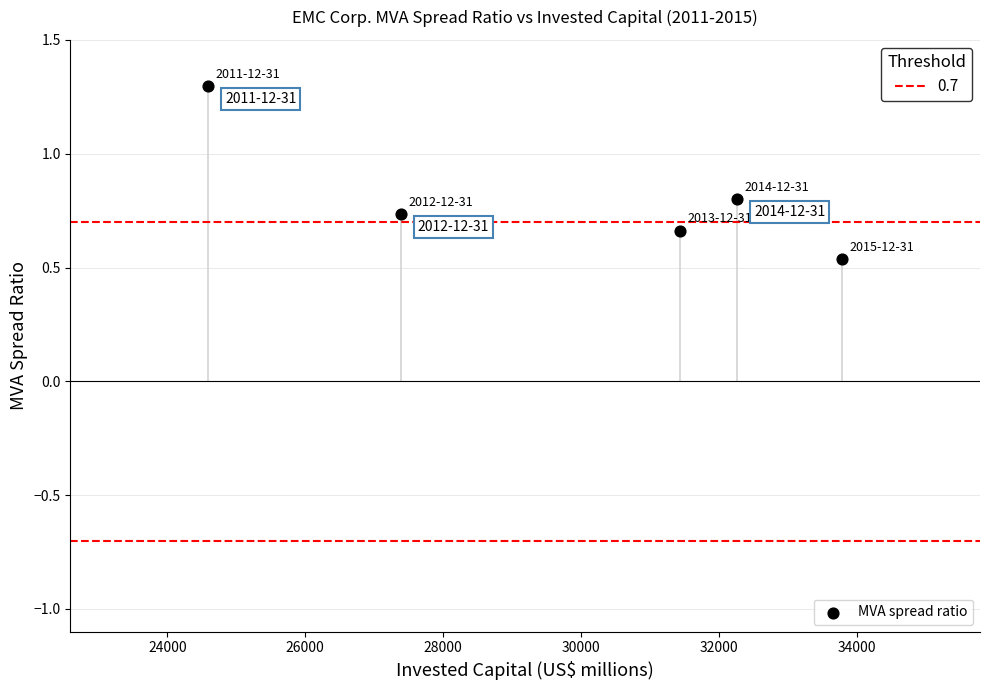

What is the average Y value?

0.8